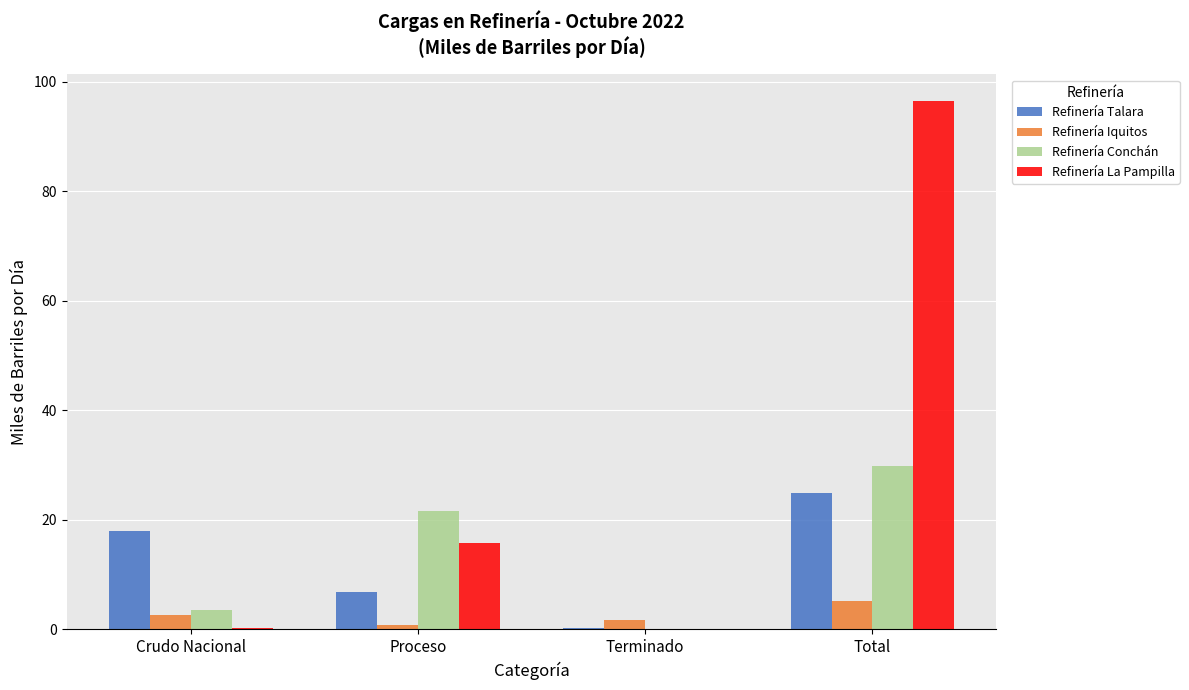

At which category does the chart reach its peak across all series?

Total